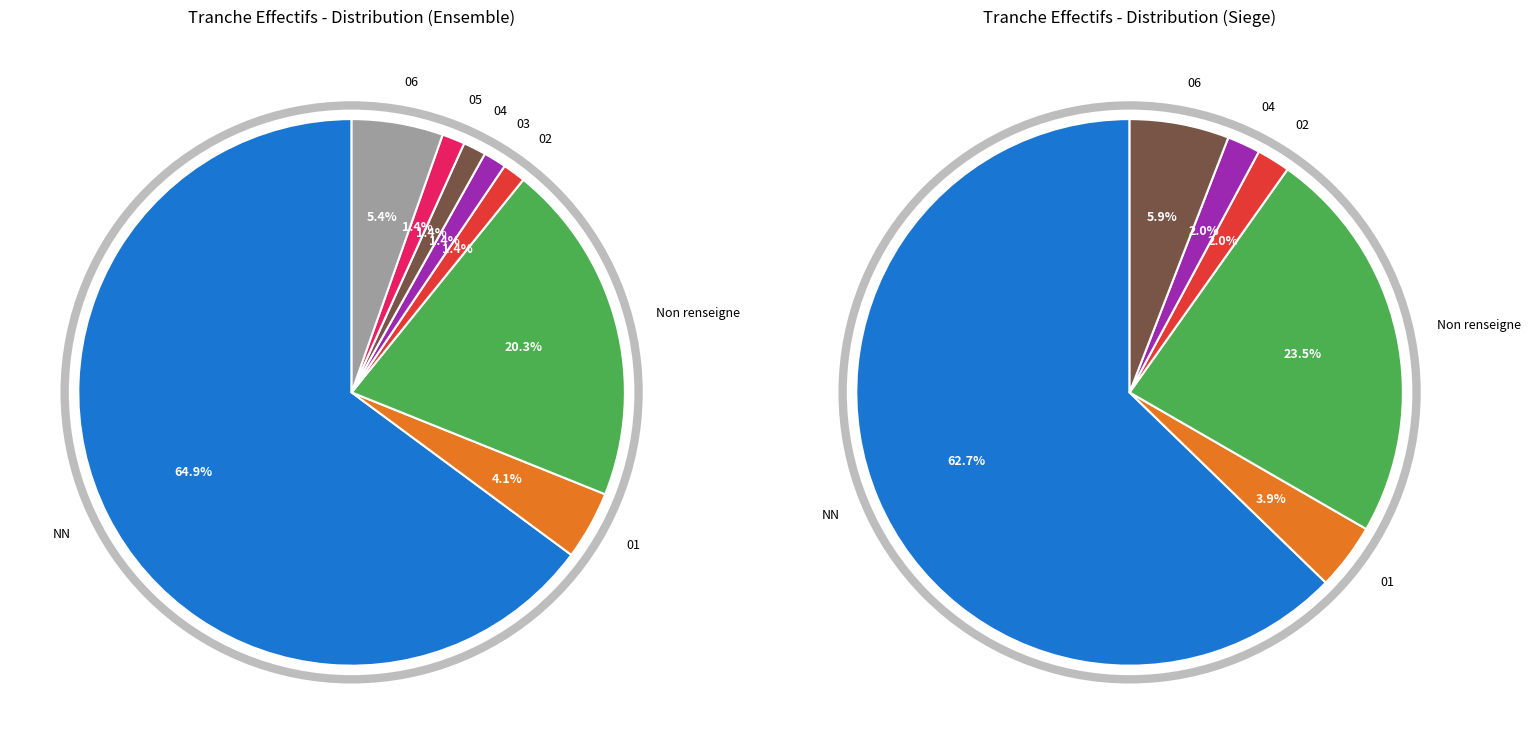

True or false:  accounts for 20% of the total.

True